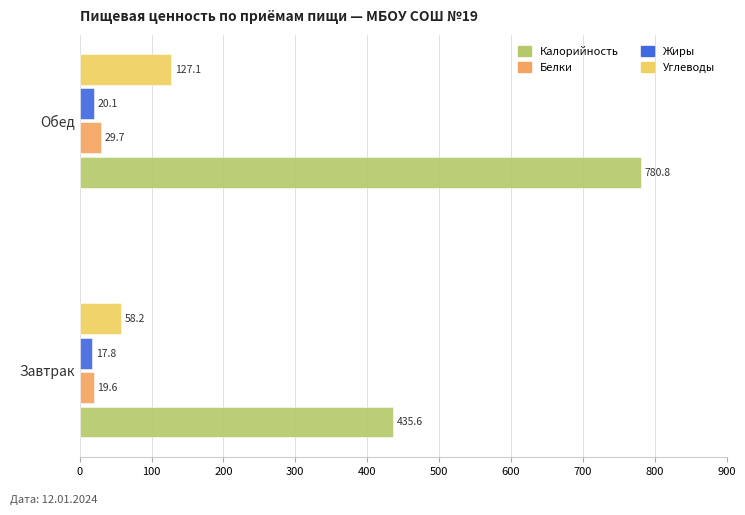

Which series changed the most between Завтрак and Обед?

Калорийность